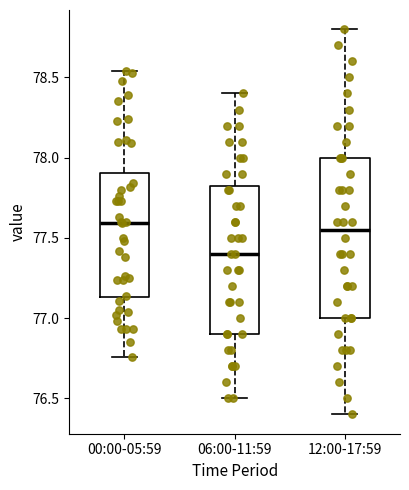

Reading left to right, transcribe this box plot: for each box, give where its median line is, the range the box spans, and where its two whiskers end, as read against the y-axis. The values are not printed on the chart, so give them approximately, as read against the axis.

00:00-05:59: median 77.60, box 77.15 to 77.90, whiskers 76.75 to 78.55
06:00-11:59: median 77.40, box 76.90 to 77.85, whiskers 76.50 to 78.40
12:00-17:59: median 77.55, box 77.00 to 78.00, whiskers 76.40 to 78.80